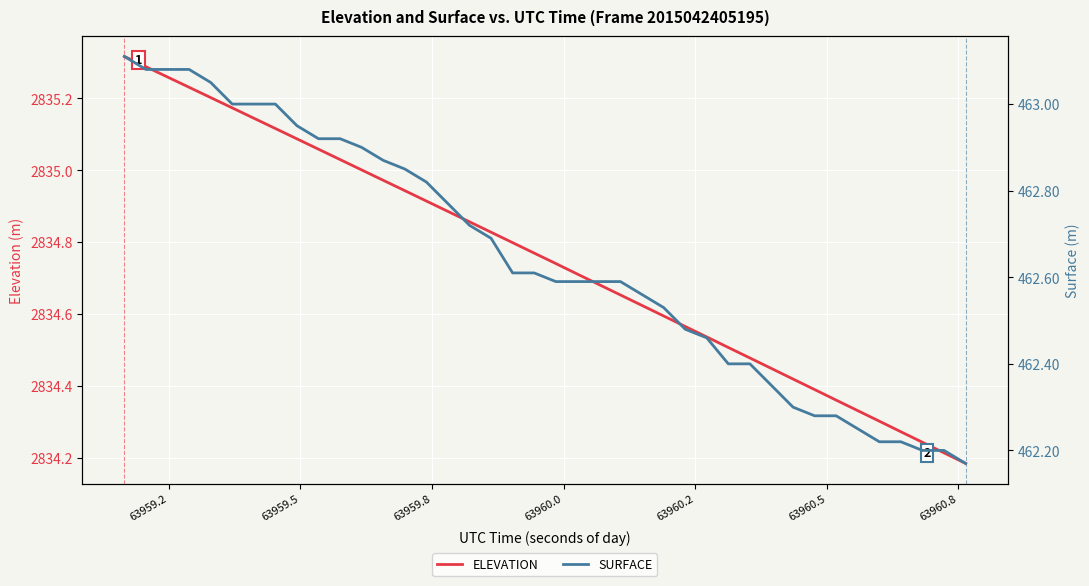

Is this an area chart (filled region under the line)?

No